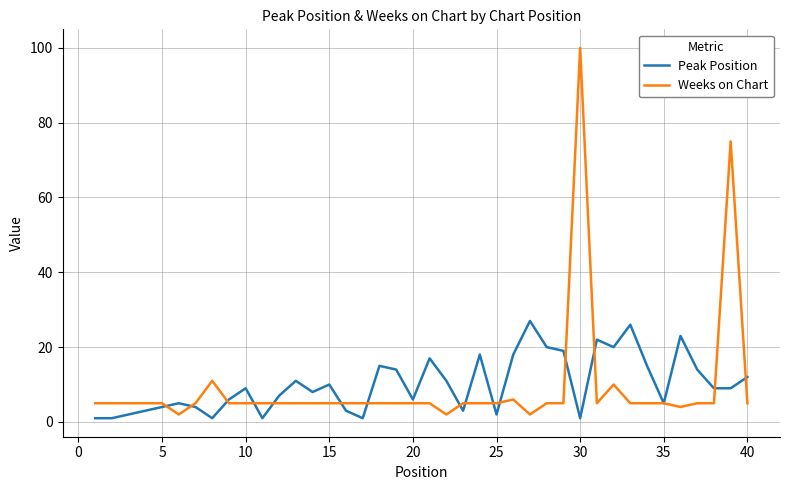

At how many categories does at least one series exceed 33?

2